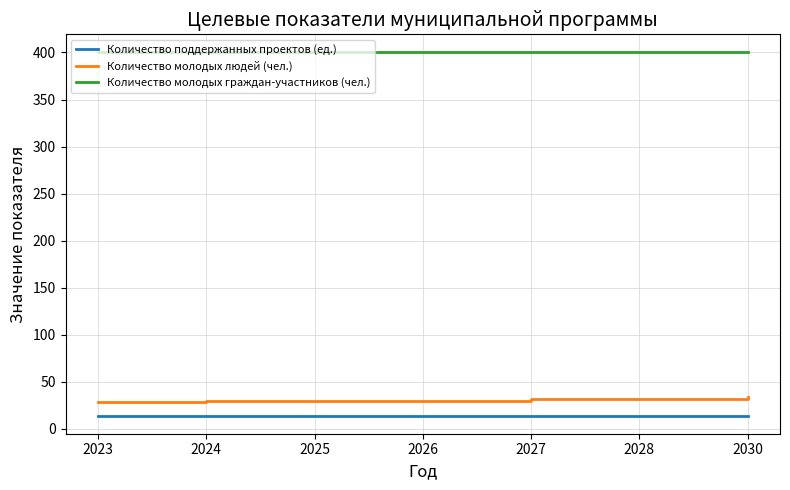

Rank the series at 2025 from lowest to highest value.

Количество поддержанных проектов (ед.), Количество молодых людей (чел.), Количество молодых граждан-участников (чел.)